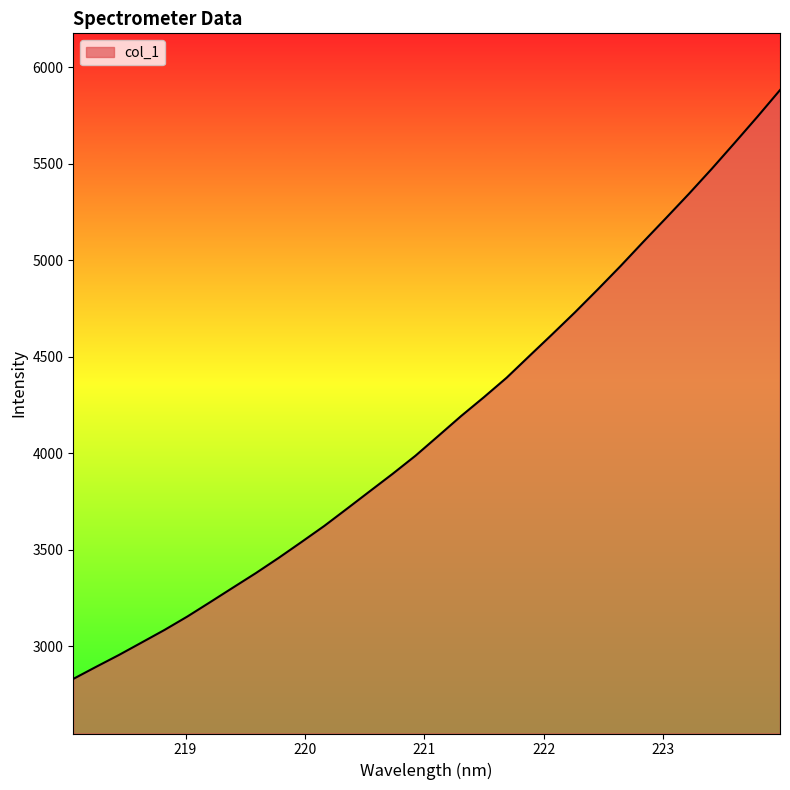

Does the chart have visible grid lines?

No